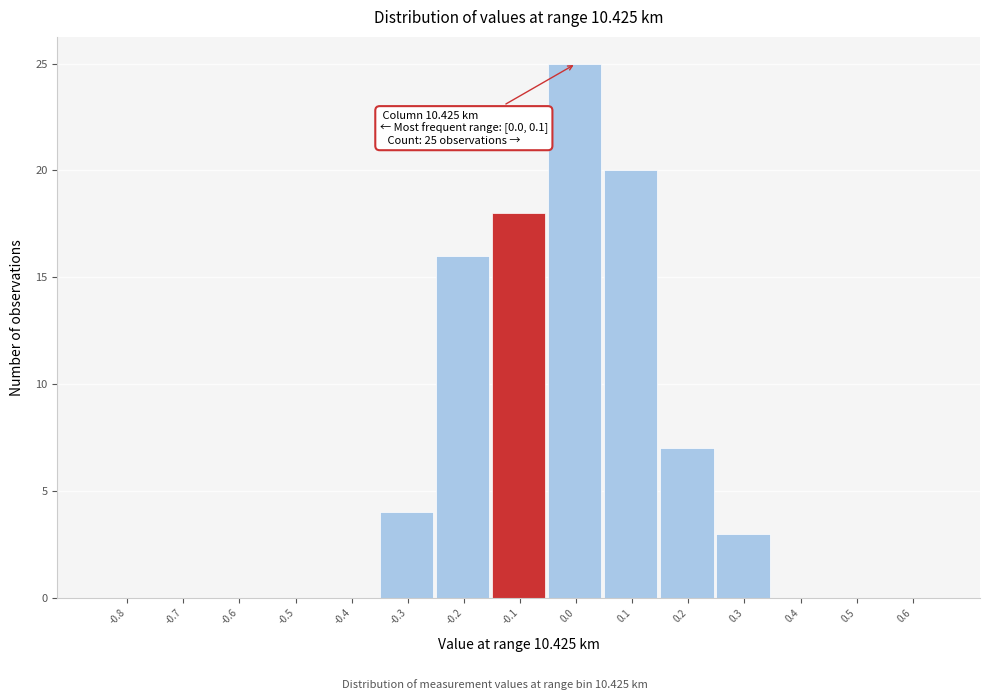

Reading left to right, extract all data points from this chart.

-0.8=0	-0.7=0	-0.6=0	-0.5=0	-0.4=0	-0.3=4	-0.2=16	-0.1=18	0.0=25	0.1=20	0.2=7	0.3=3	0.4=0	0.5=0	0.6=0